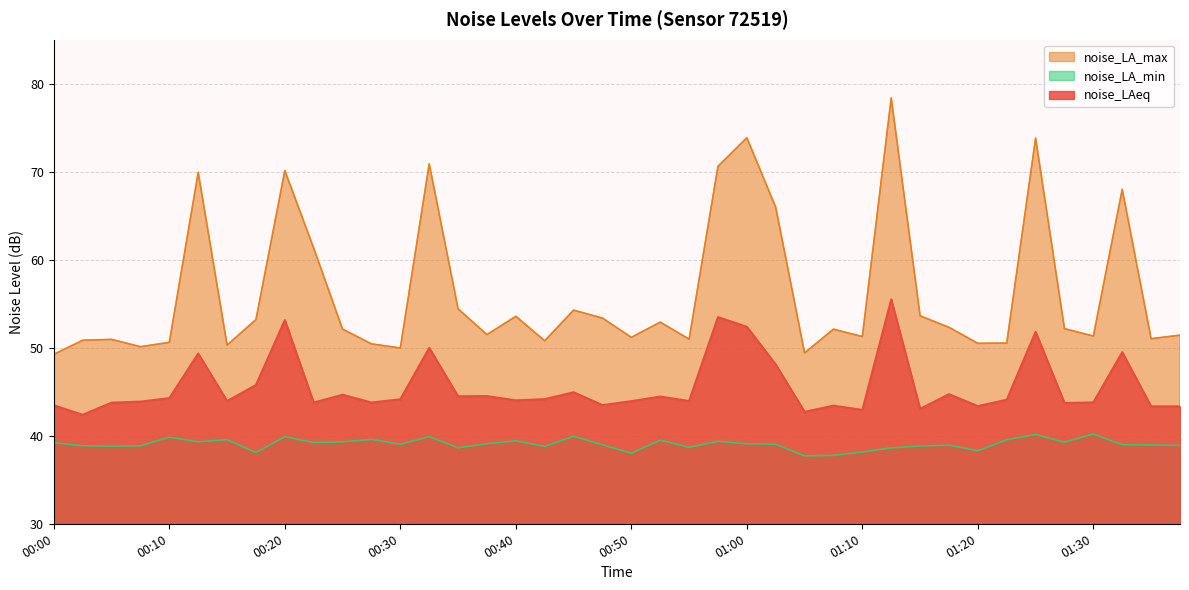

Reading left to right, what are all the values shown in this chart?

noise_LAeq: 00:00=43.5	00:02=42.4	00:05=43.8	00:07=43.9	00:10=44.3	00:13=49.3	00:15=43.9	00:17=45.8	00:20=53.1	00:22=43.8	00:25=44.7	00:28=43.8	00:30=44.1	00:33=50.0	00:35=44.5	00:38=44.5	00:40=44.0	00:43=44.2	00:45=44.9	00:48=43.5	00:50=43.9	00:53=44.5	00:55=44.0	00:58=53.5	01:00=52.4	01:03=48.1	01:05=42.7	01:08=43.4	01:10=42.9	01:13=55.5	01:15=43.1	01:18=44.7	01:20=43.4	01:23=44.1	01:25=51.8	01:28=43.7	01:30=43.8	01:32=49.5	01:36=43.3	01:38=43.3
noise_LA_max: 00:00=49.2	00:02=50.9	00:05=51.0	00:07=50.1	00:10=50.6	00:13=69.9	00:15=50.3	00:17=53.2	00:20=70.1	00:22=61.3	00:25=52.1	00:28=50.4	00:30=50.0	00:33=70.9	00:35=54.4	00:38=51.5	00:40=53.6	00:43=50.8	00:45=54.3	00:48=53.4	00:50=51.2	00:53=52.9	00:55=51.0	00:58=70.6	01:00=73.9	01:03=66.0	01:05=49.4	01:08=52.1	01:10=51.3	01:13=78.4	01:15=53.6	01:18=52.3	01:20=50.5	01:23=50.5	01:25=73.8	01:28=52.2	01:30=51.3	01:32=68.0	01:36=51.0	01:38=51.4
noise_LA_min: 00:00=39.2	00:02=38.9	00:05=38.8	00:07=38.9	00:10=39.8	00:13=39.3	00:15=39.6	00:17=38.1	00:20=39.9	00:22=39.2	00:25=39.3	00:28=39.6	00:30=39.0	00:33=39.9	00:35=38.6	00:38=39.1	00:40=39.4	00:43=38.8	00:45=39.9	00:48=39.0	00:50=38.0	00:53=39.5	00:55=38.7	00:58=39.4	01:00=39.1	01:03=39.0	01:05=37.7	01:08=37.8	01:10=38.2	01:13=38.6	01:15=38.8	01:18=38.9	01:20=38.3	01:23=39.5	01:25=40.1	01:28=39.3	01:30=40.2	01:32=39.0	01:36=39.0	01:38=38.9